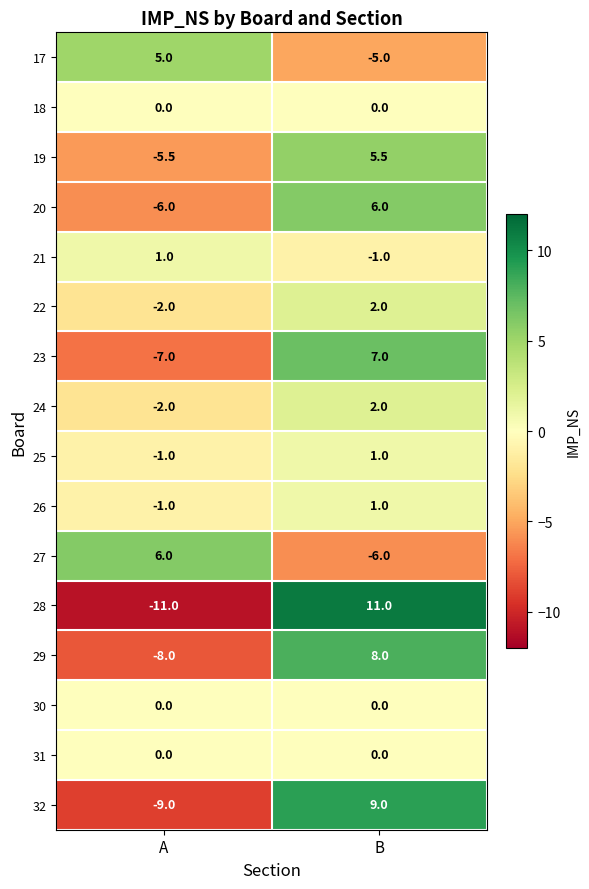

Which series changed the most between A and B?

28